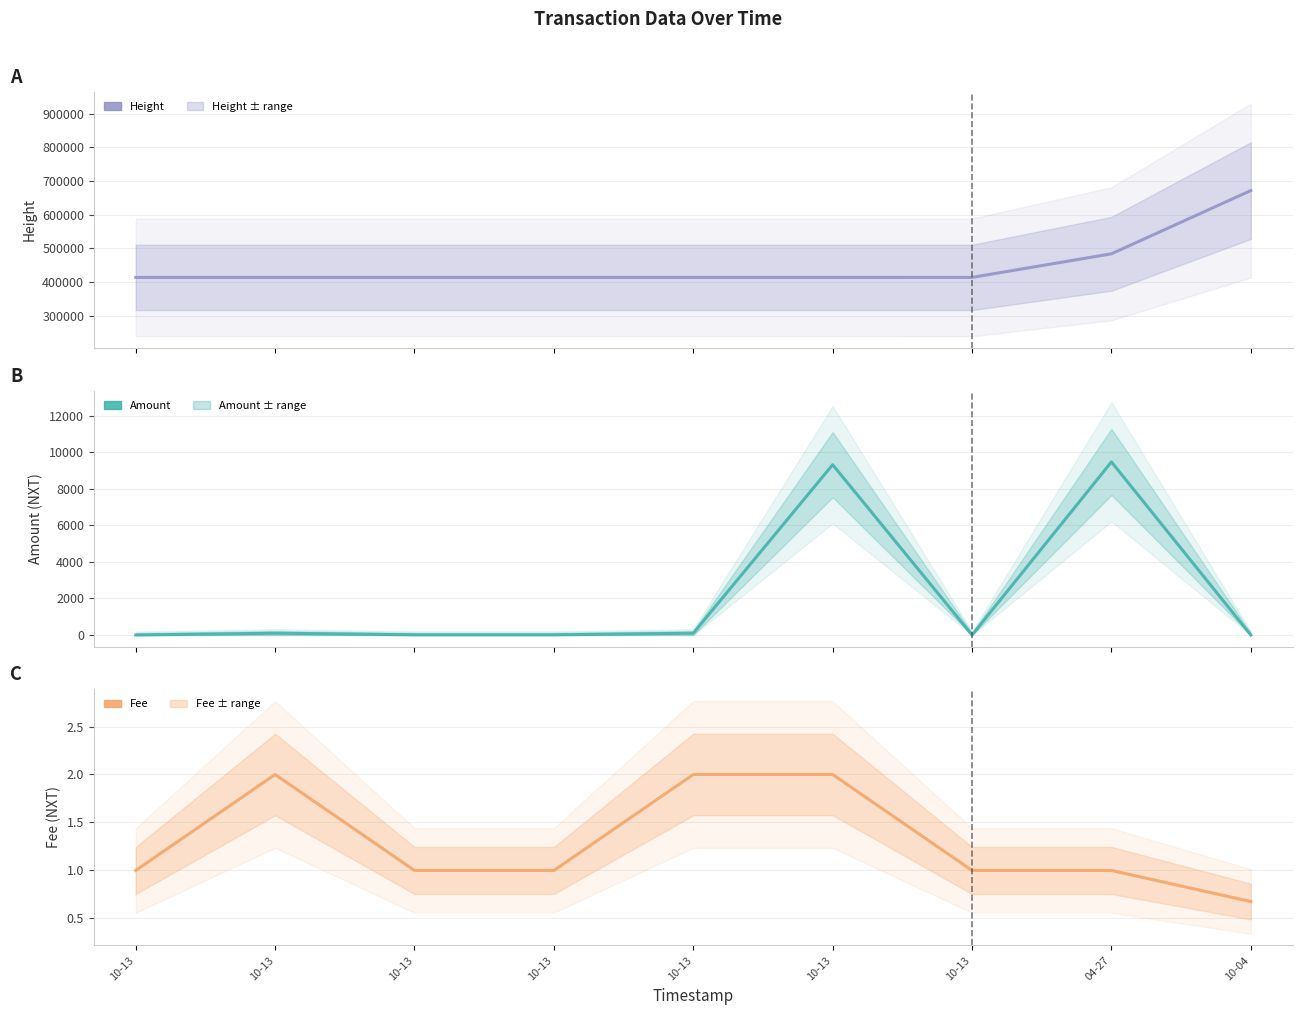

Does the chart have visible grid lines?

Yes